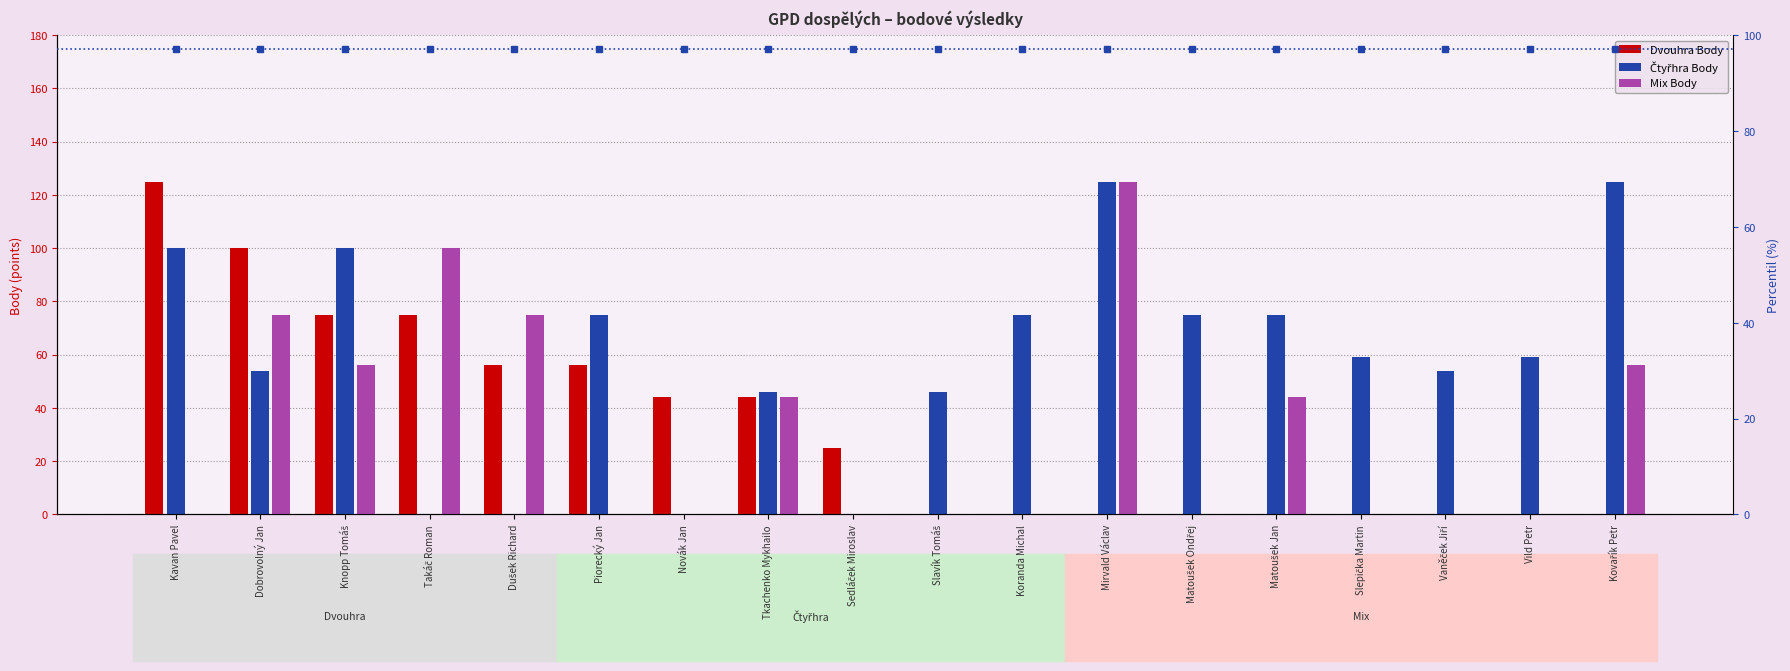

Is it true that Mix Body equals 35 at Dušek Richard?

False